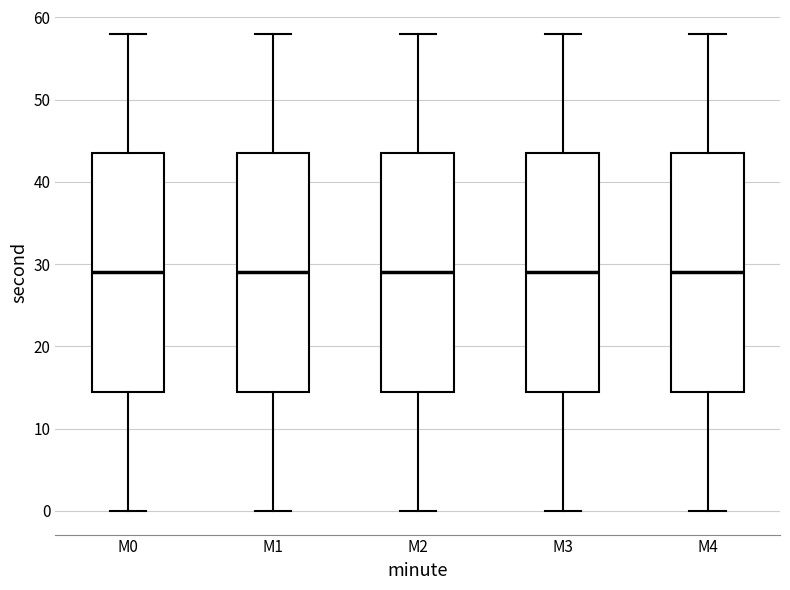

Reading left to right, transcribe this box plot: for each box, give where its median line is, the range the box spans, and where its two whiskers end, as read against the y-axis. The values are not printed on the chart, so give them approximately, as read against the axis.

M0: median 29, box 15 to 44, whiskers 0 to 58
M1: median 29, box 15 to 44, whiskers 0 to 58
M2: median 29, box 15 to 44, whiskers 0 to 58
M3: median 29, box 15 to 44, whiskers 0 to 58
M4: median 29, box 15 to 44, whiskers 0 to 58